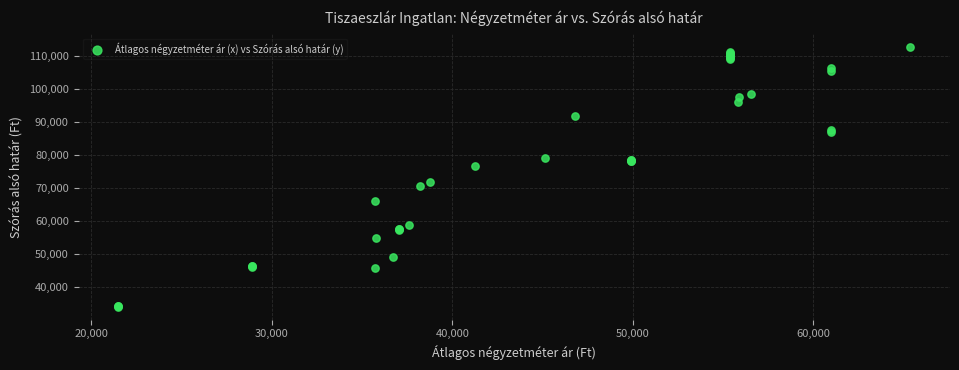

What Y value in the scatter plot is closest to 73543?

71848